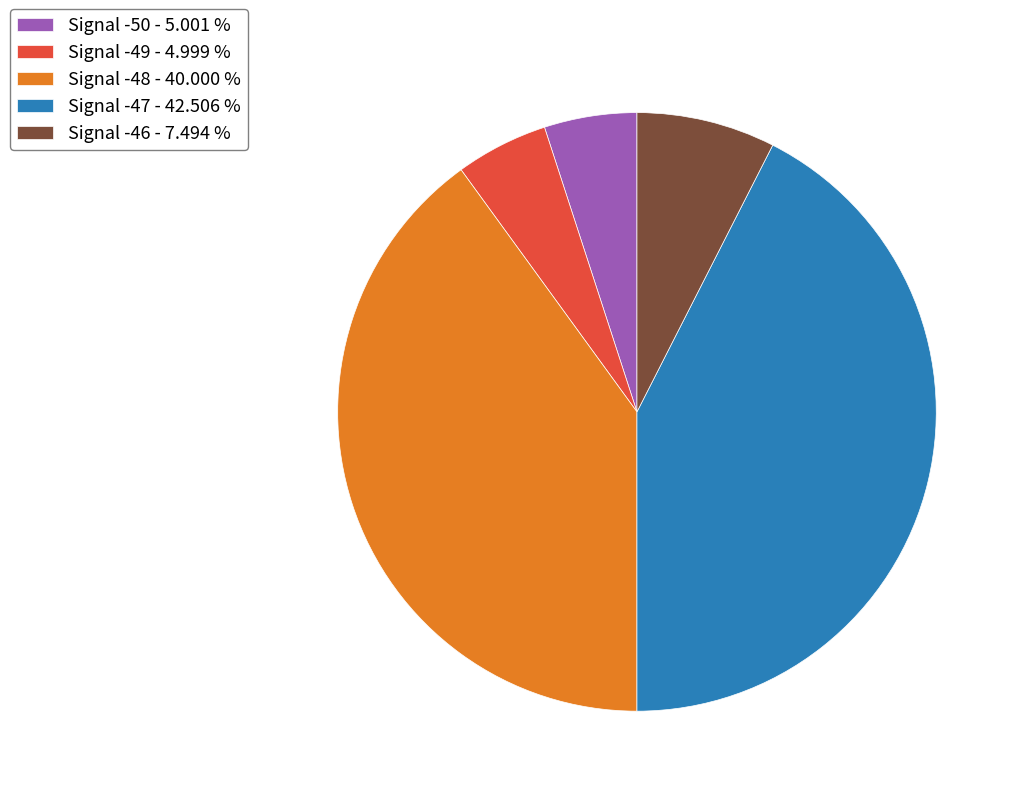

Approximately how many times larger is the value at Signal -49 - 4.999 % compared to Signal -46 - 7.494 %?

0.7